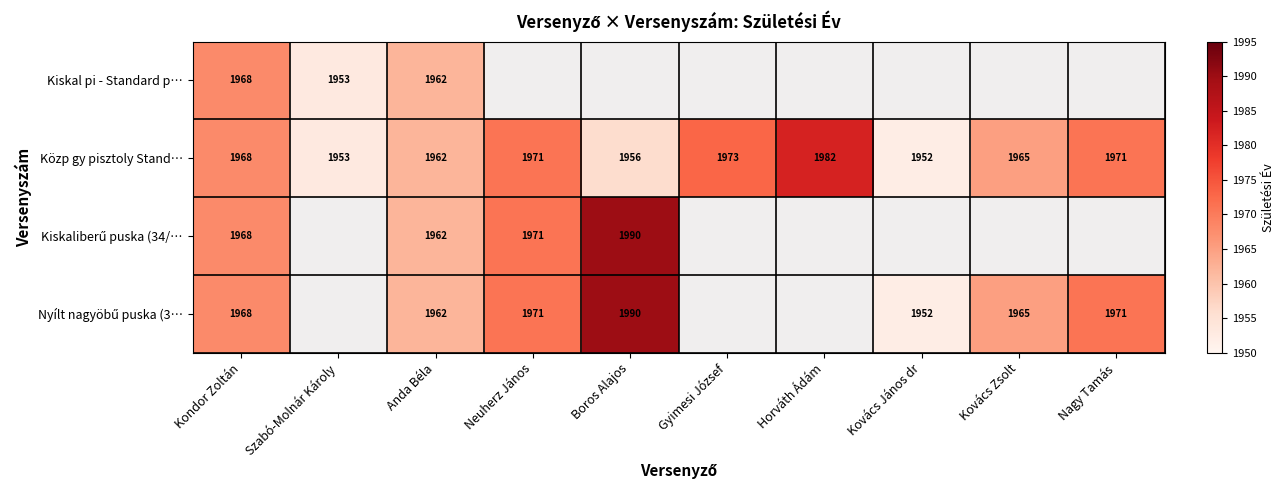

What is the total value across all series at Kondor Zoltán?

7872